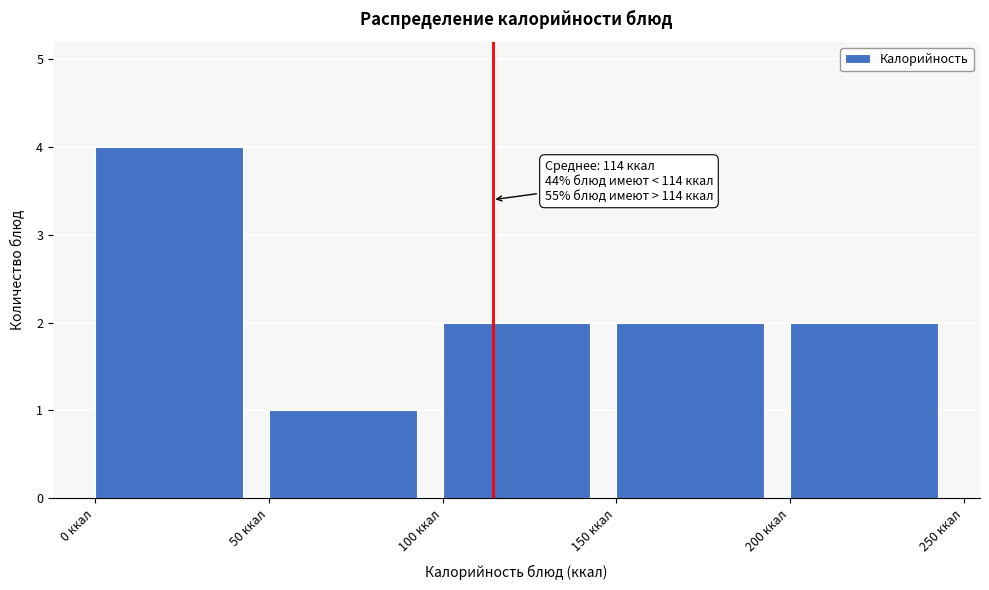

Which range on the x-axis has the tallest bar?

0 to 50